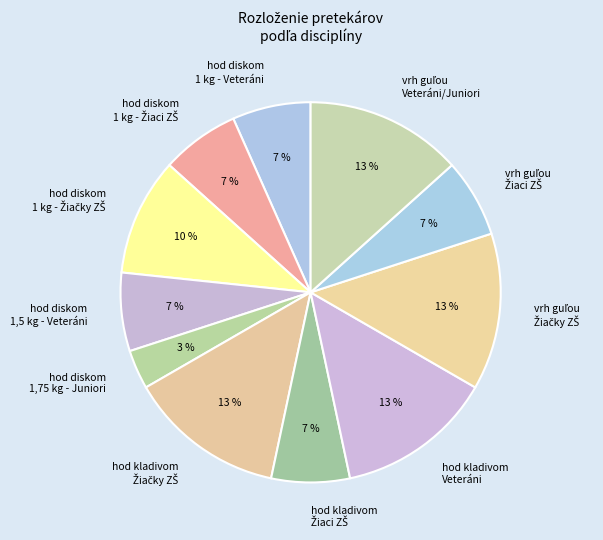

To the nearest percent, what is the difference between the largest and smallest slice percentages?

10%